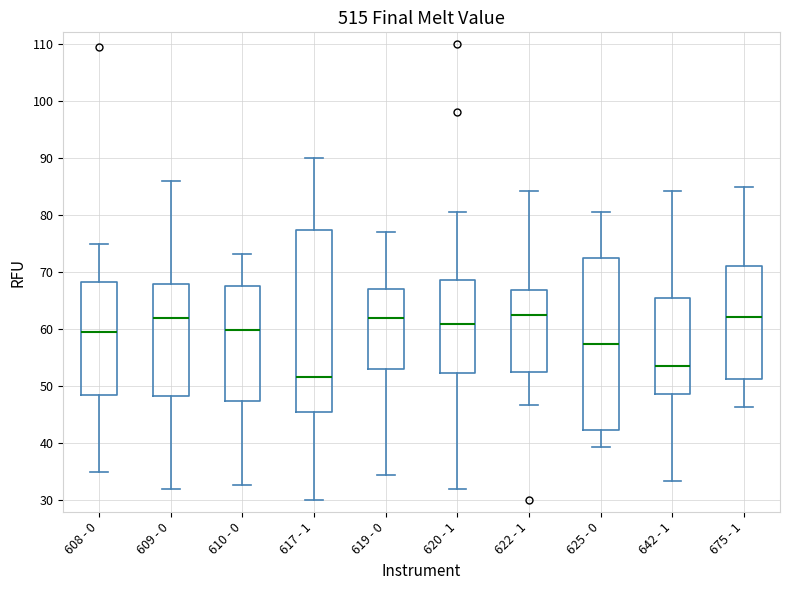

Where is the upper edge of the box for 619 - 0 on the y-axis? The values are not printed on the chart, so give them approximately, as read against the axis.

67